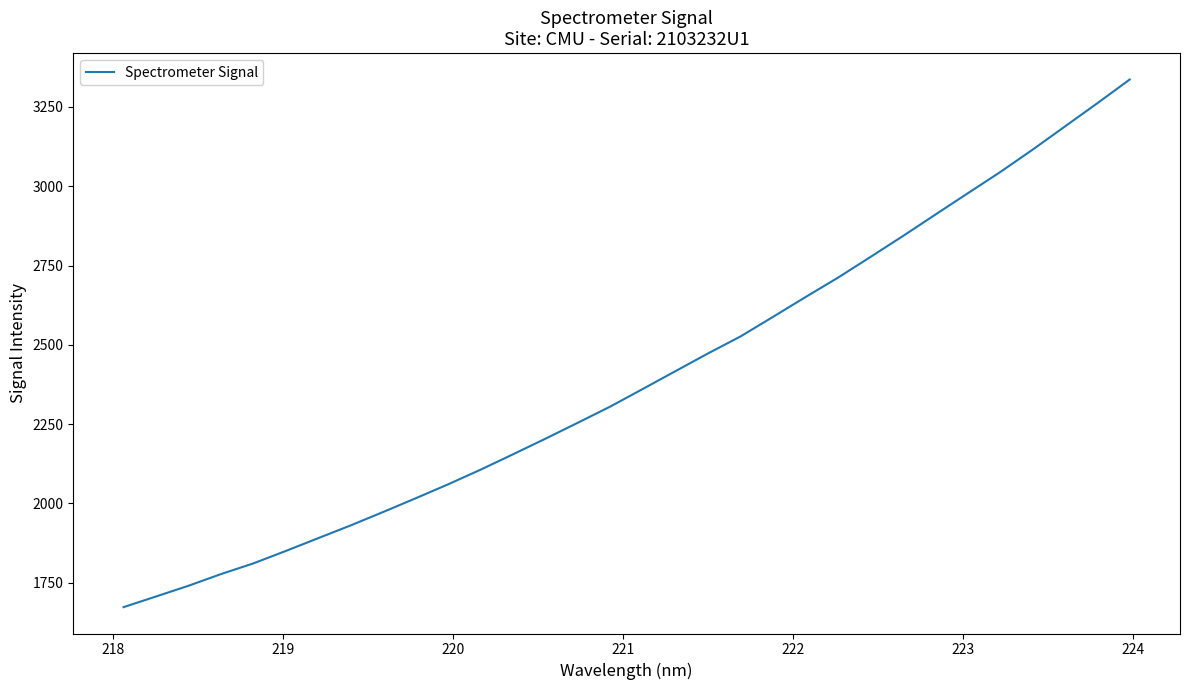

What is the maximum value shown in the chart?

3336.2